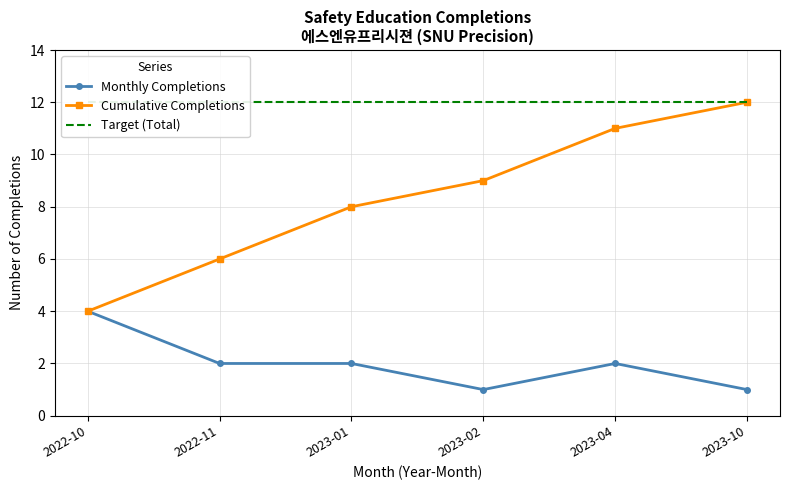

At which label does Monthly Completions reach its peak?

2022-10